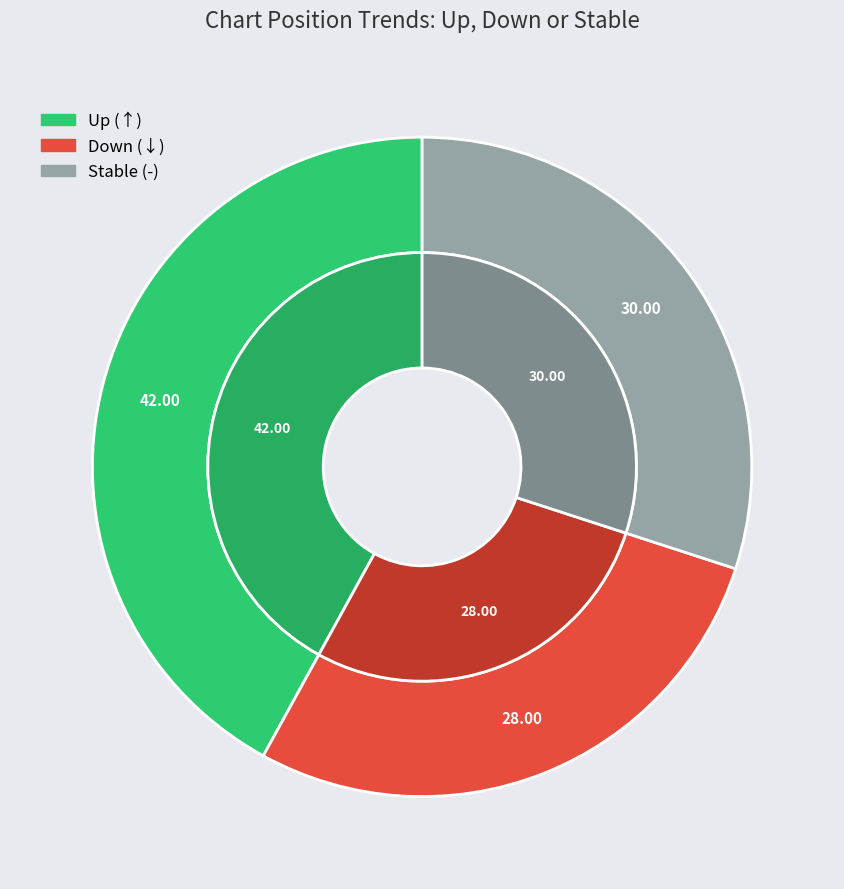

To the nearest percent, what is the difference between the - and up slice percentages?

12%